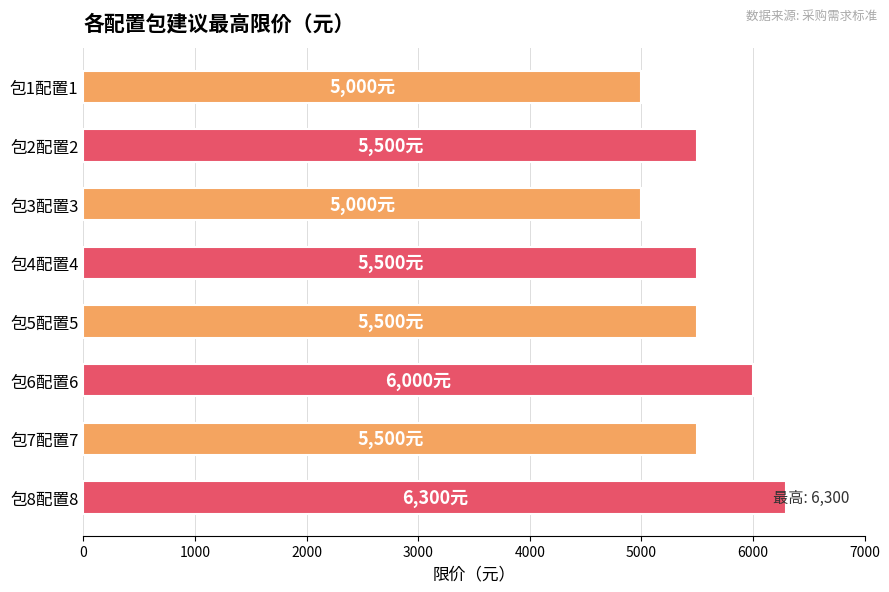

Reading top to bottom, list all the values displayed in this chart.

5000	5500	5000	5500	5500	6000	5500	6300